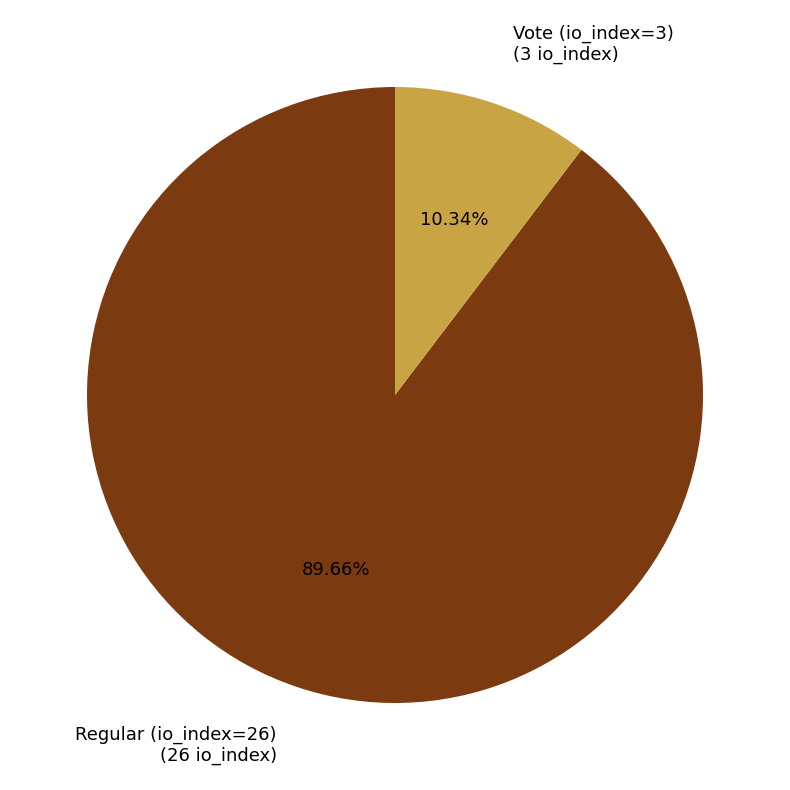

Which category has the smallest portion of the pie?

Vote (io_index=3)